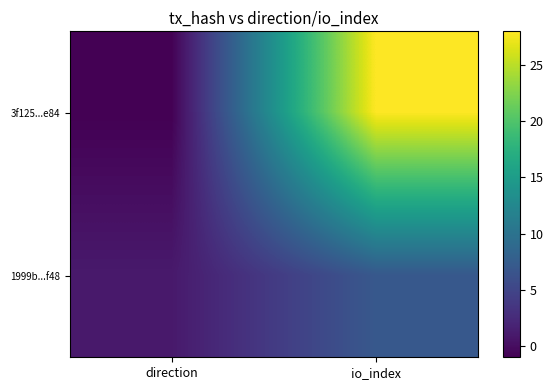

Reading left to right, what are all the values shown in this chart?

3f125...e84: direction=-1	io_index=28
1999b...f48: direction=1	io_index=7